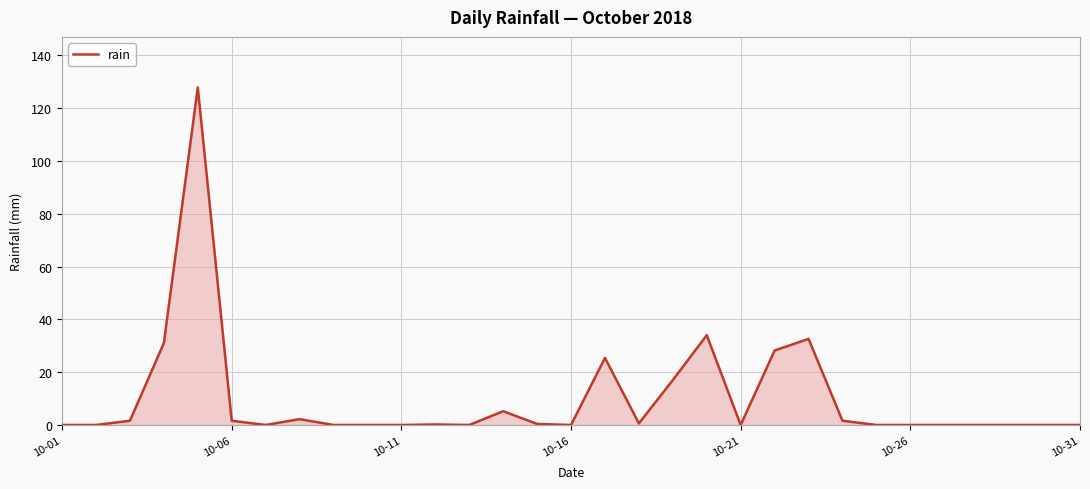

What is the maximum value shown in the chart?

127.8